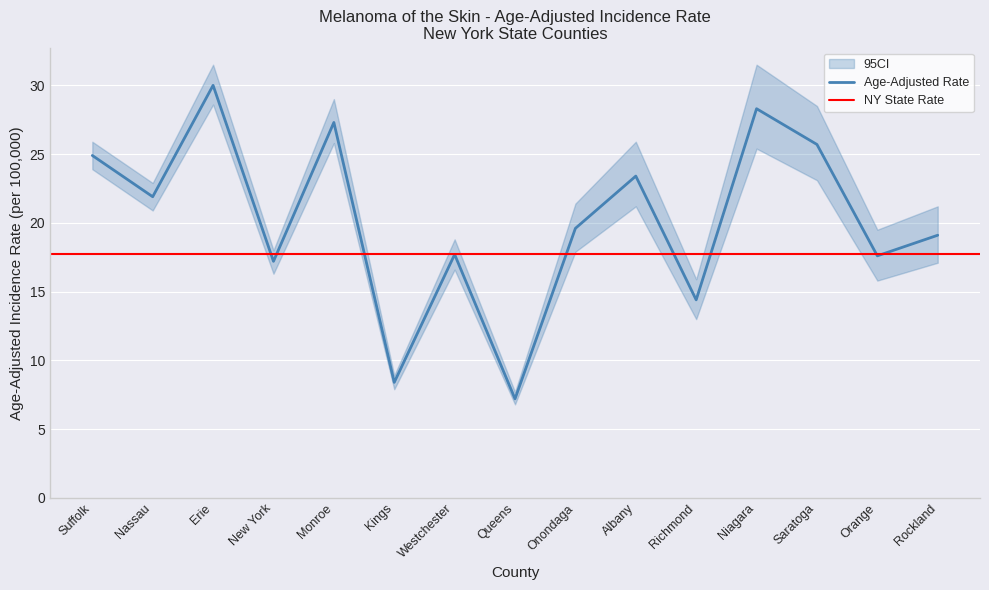

True or false: Age-Adjusted Rate and Upper 95% CI intersect in this chart.

False